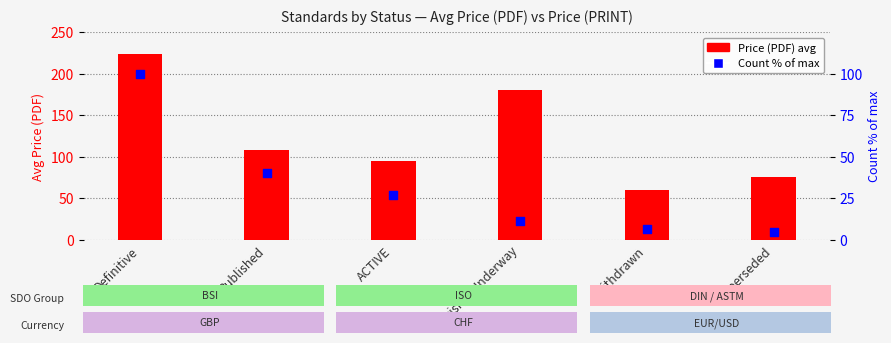

At how many categories does at least one series exceed 201?

1